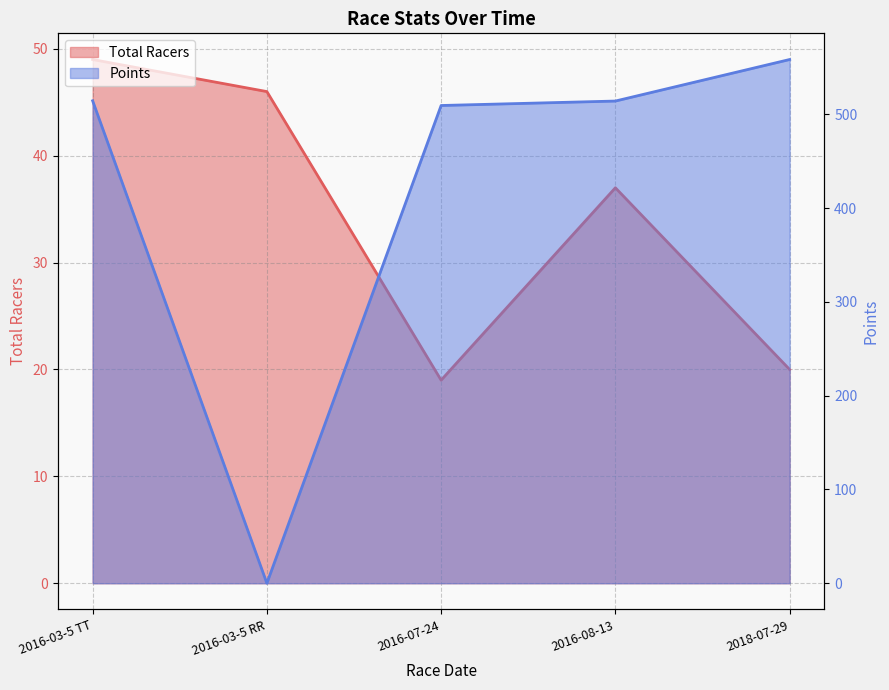

What is the total value across all series at 2016-03-5 RR?

46.0